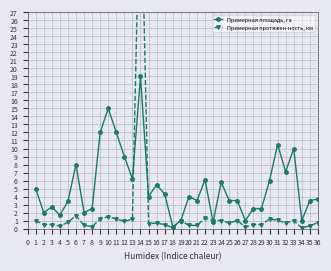

True or false: Примерная площадь, га has more than 1 interior local peaks.

True